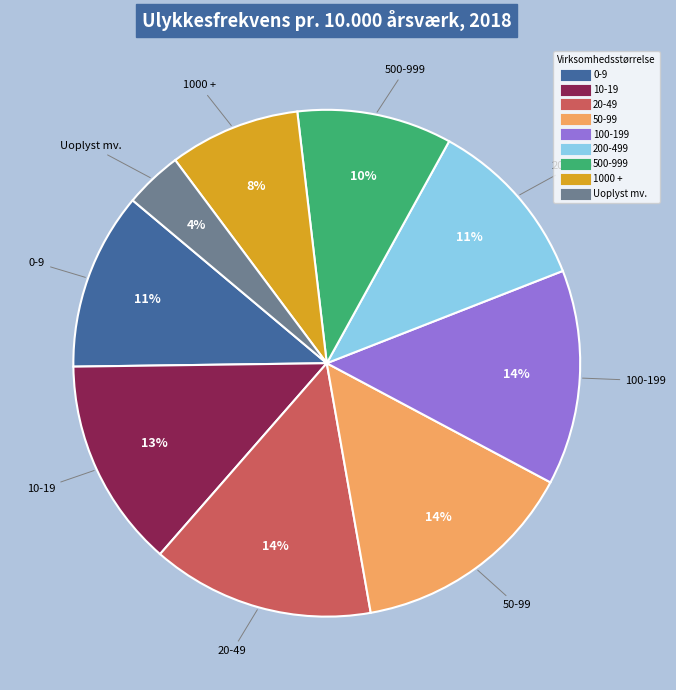

To the nearest percent, what is the combined percentage of 50-99 and Uoplyst mv.?

18%